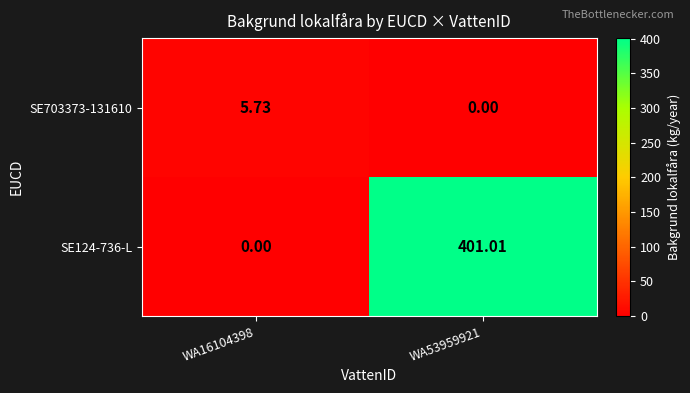

Is the value of SE124-736-L at WA53959921 greater than the value of SE703373-131610 at WA16104398?

Yes